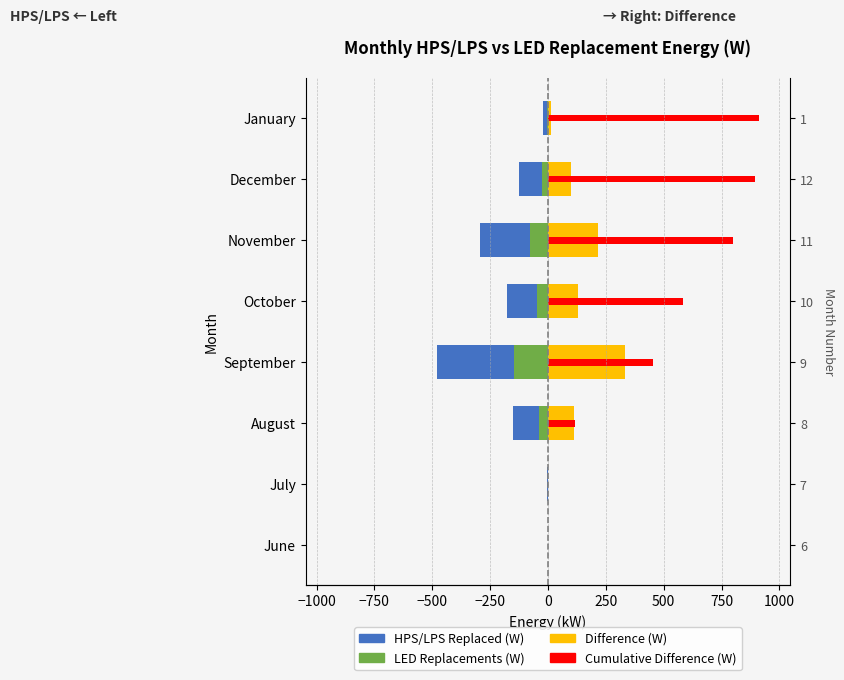

What is the sum of all HPS/LPS Replaced (W) values?

-1250.4